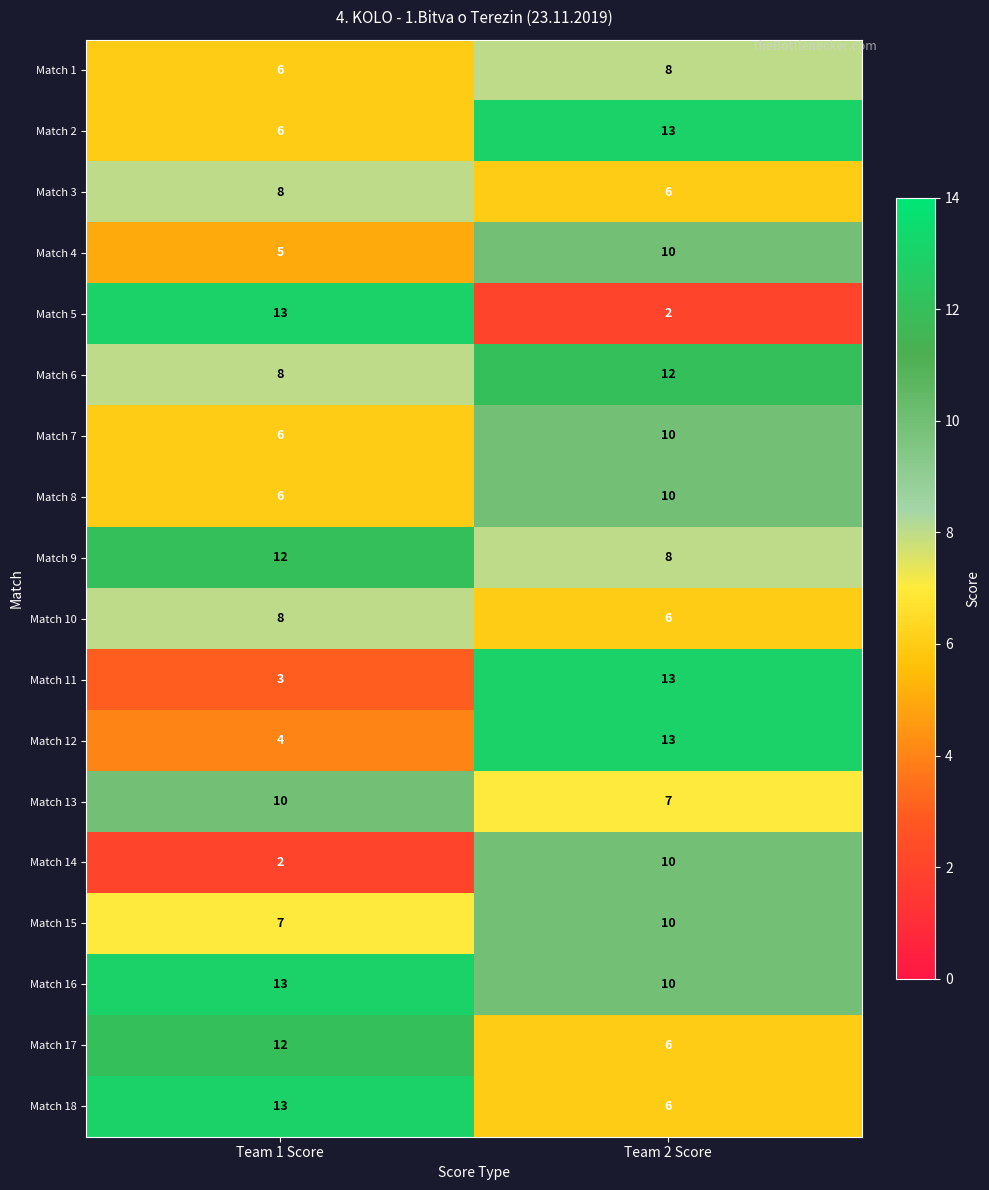

Which series has the largest total across all categories?

Match 16